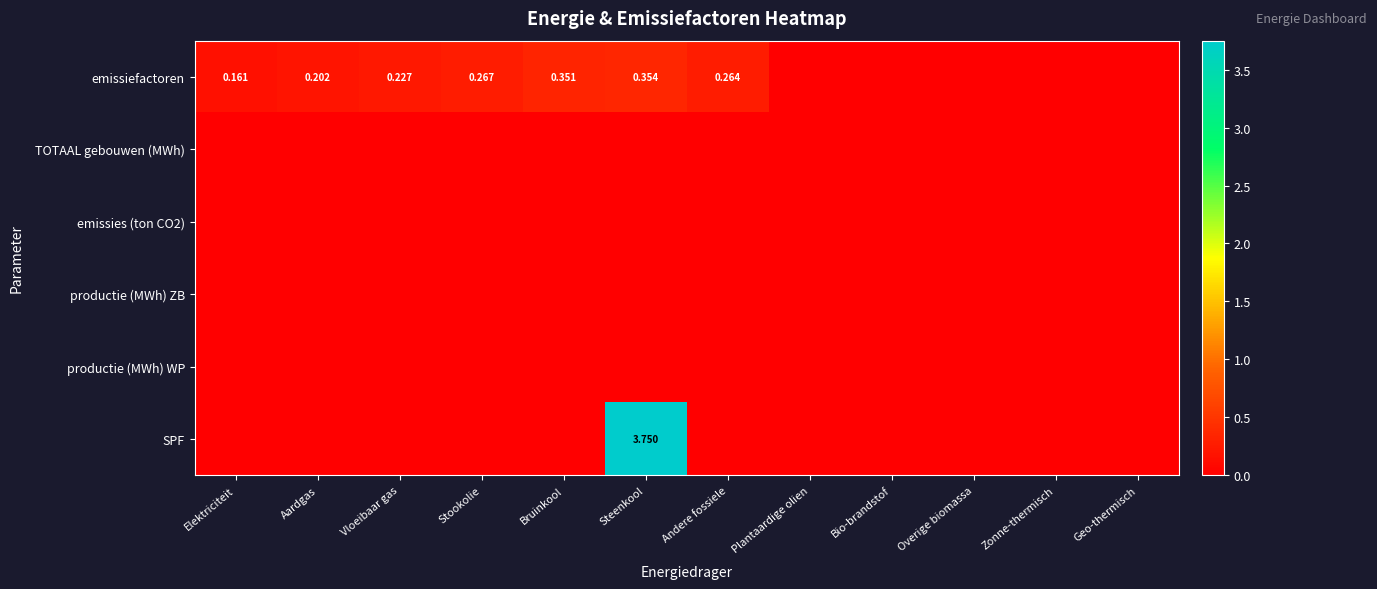

What is the difference between the emissiefactoren values at Bruinkool and Zonne-thermisch?

0.4